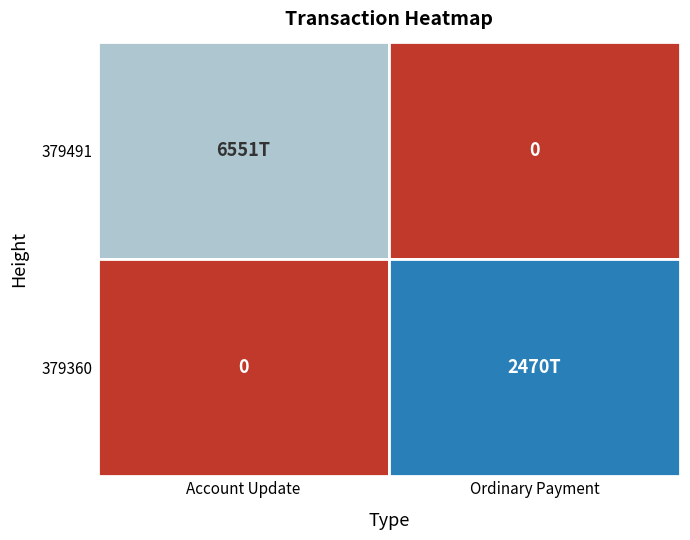

How many positive values does the 379491 series have?

1